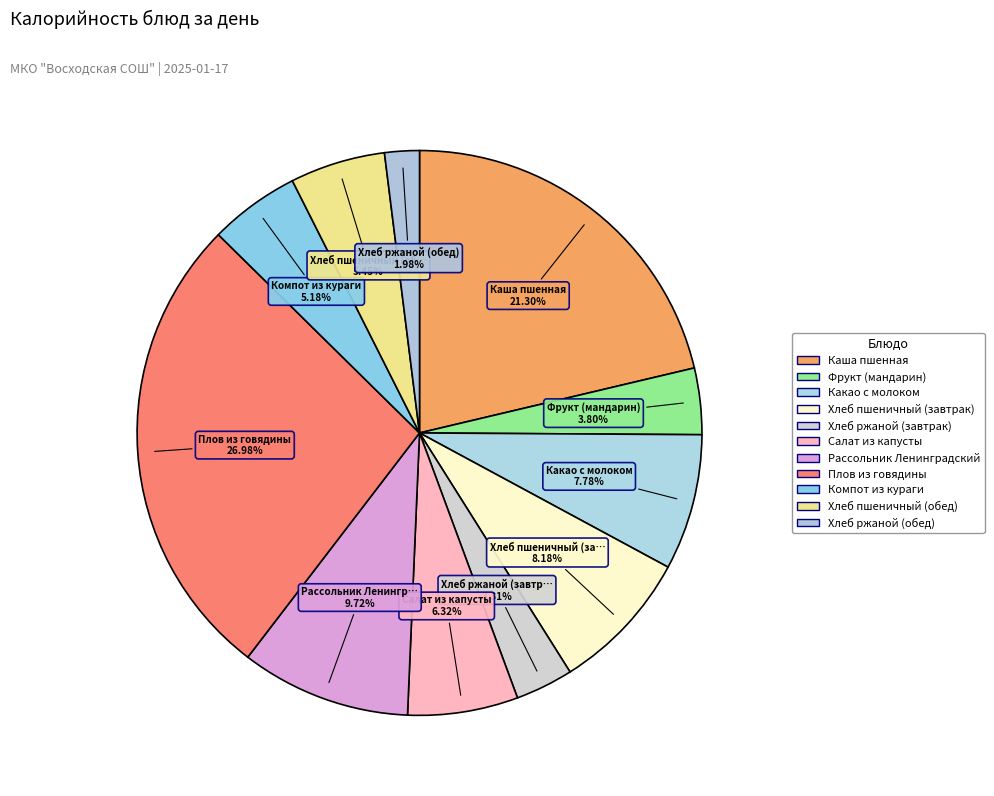

Which category has the smallest portion of the pie?

Хлеб ржаной (обед)